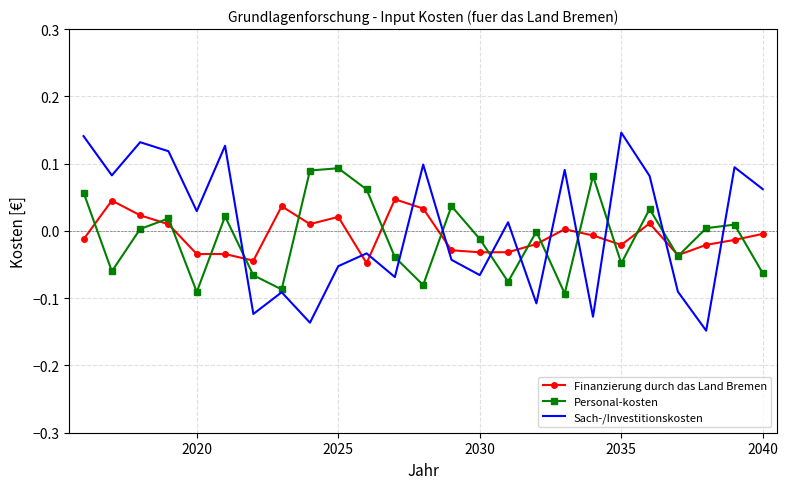

Which series ends up on top after the final intersection of Sach-/Investitionskosten and Finanzierung durch das Land Bremen?

Sach-/Investitionskosten